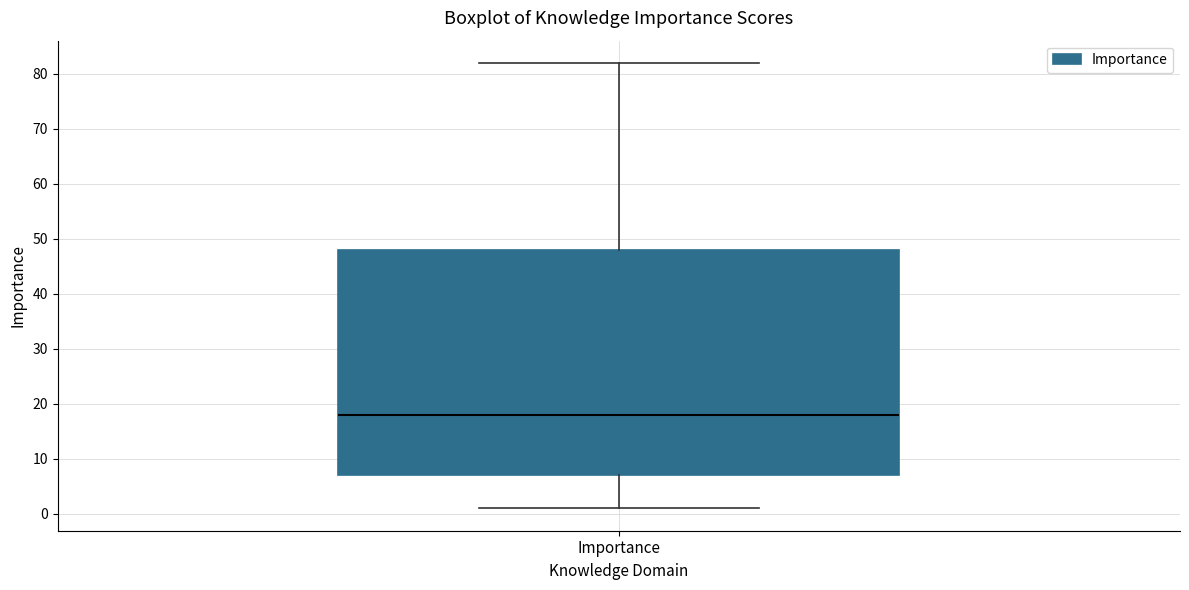

Read this box plot against the y-axis: the position of the median line, the range covered by the box, and the ends of both whiskers. The values are not printed on the chart, so give them approximately, as read against the axis.

median 18, box 7 to 48, whiskers 1 to 82